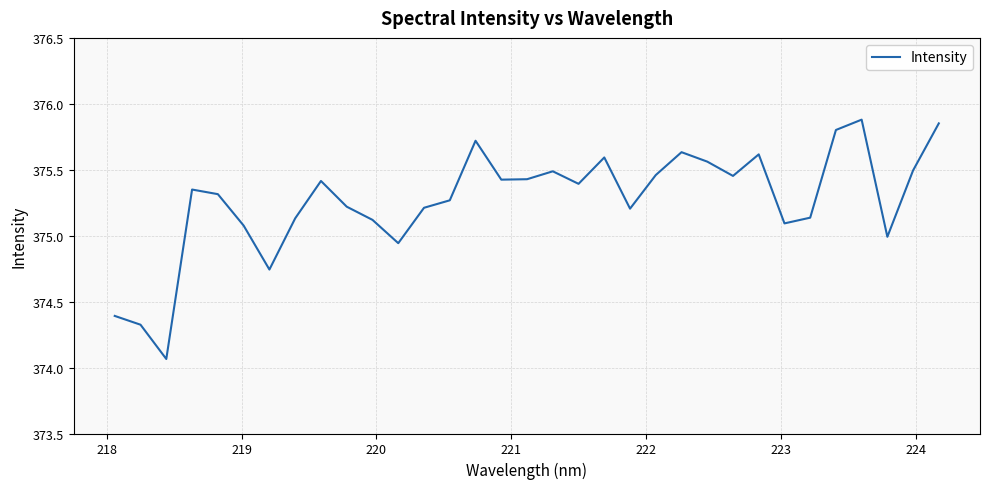

How many interior local peaks (higher than both neighbors) does the data have?

8